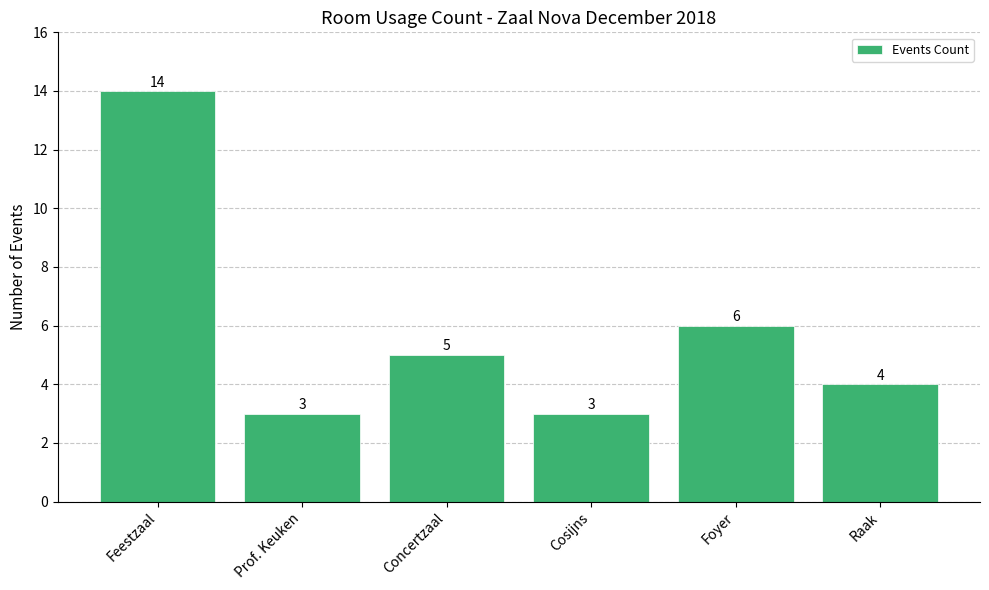

What is the difference between the values at Foyer and Feestzaal?

8